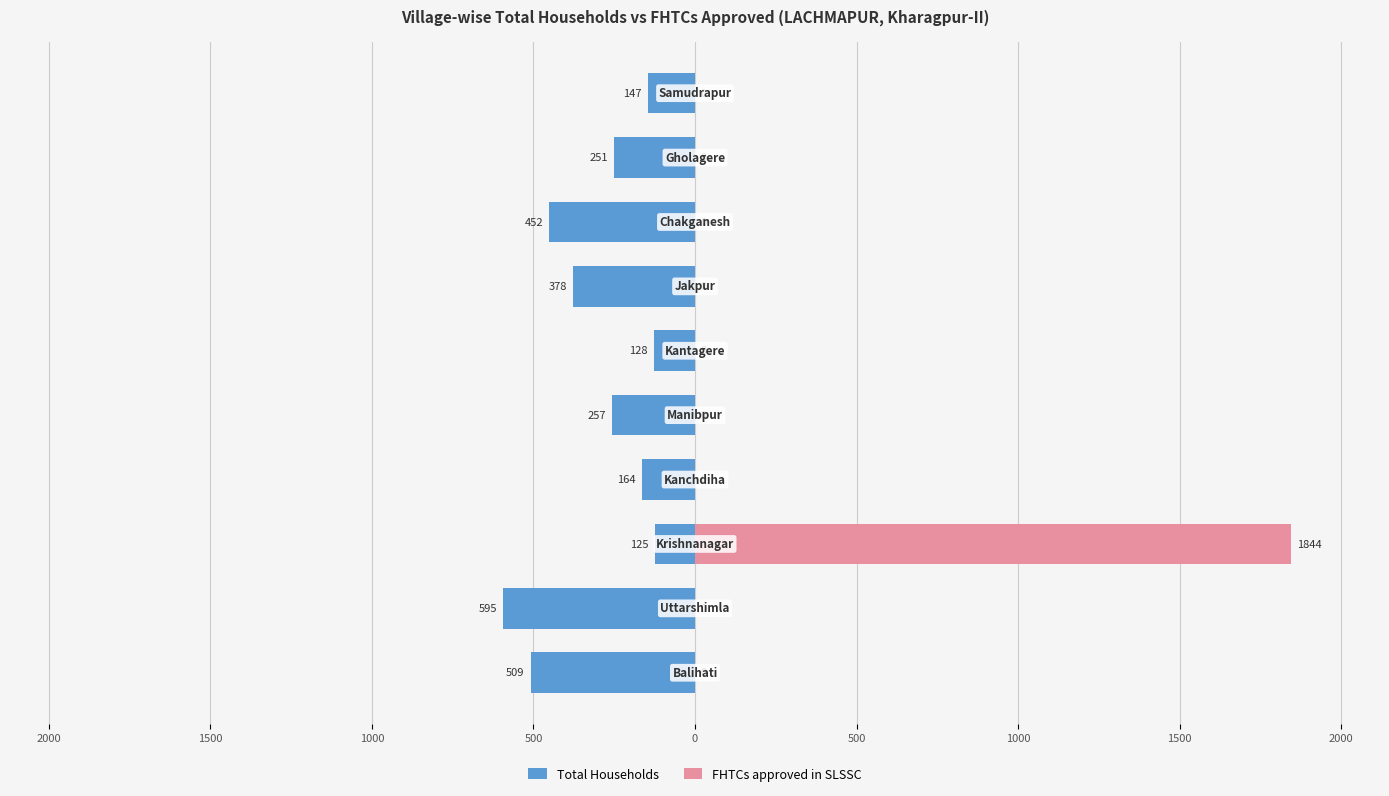

Are the bars horizontal?

Yes